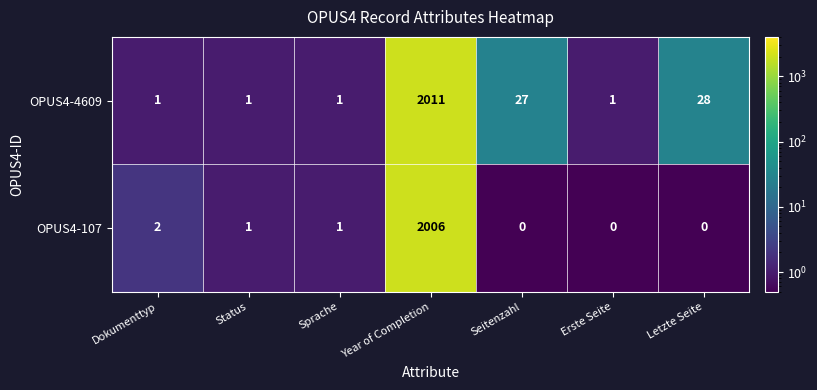

Reading left to right, extract all data points from this chart.

OPUS4-4609: 1	1	1	2011	27	1	28
OPUS4-107: 2	1	1	2006	0	0	0